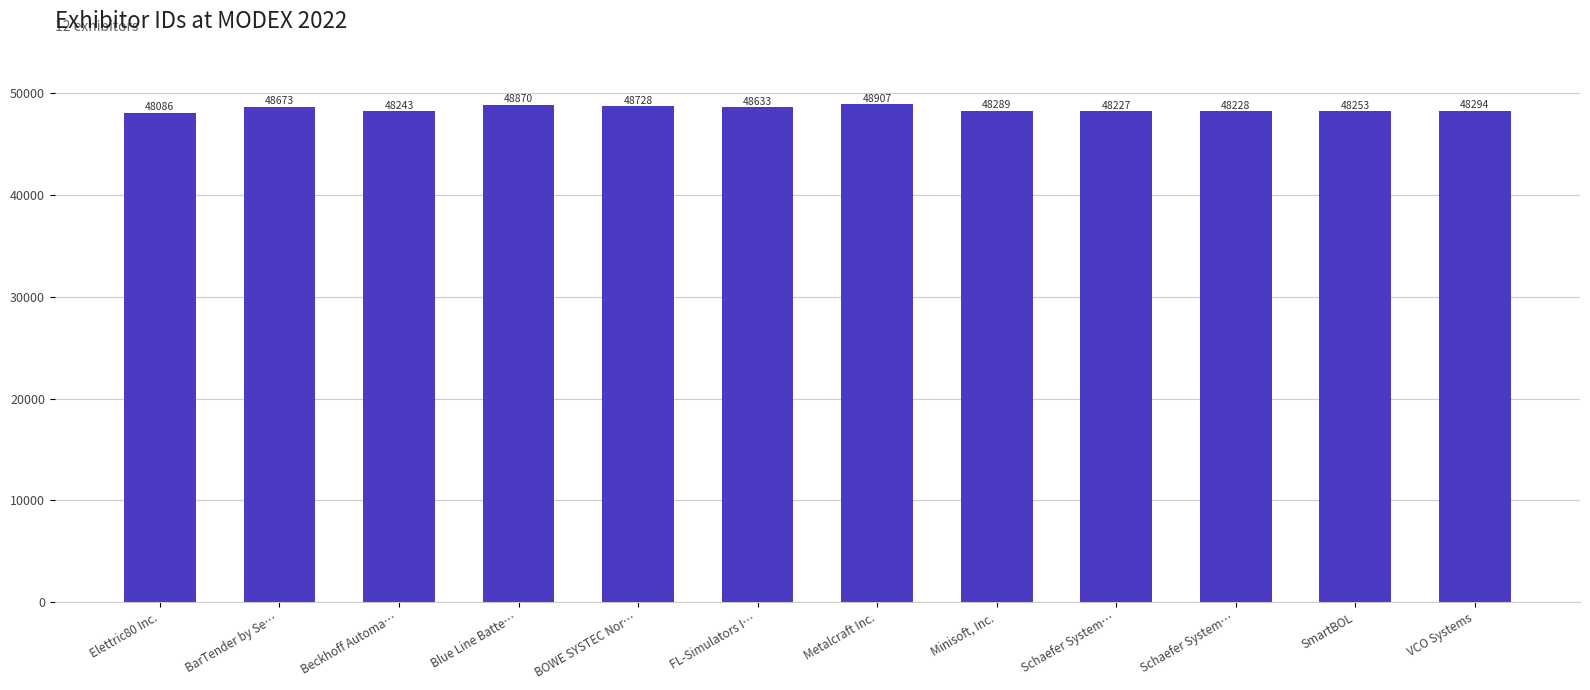

Reading right to left, what are all the values shown in this chart?

48294	48253	48228	48227	48289	48907	48633	48728	48870	48243	48673	48086